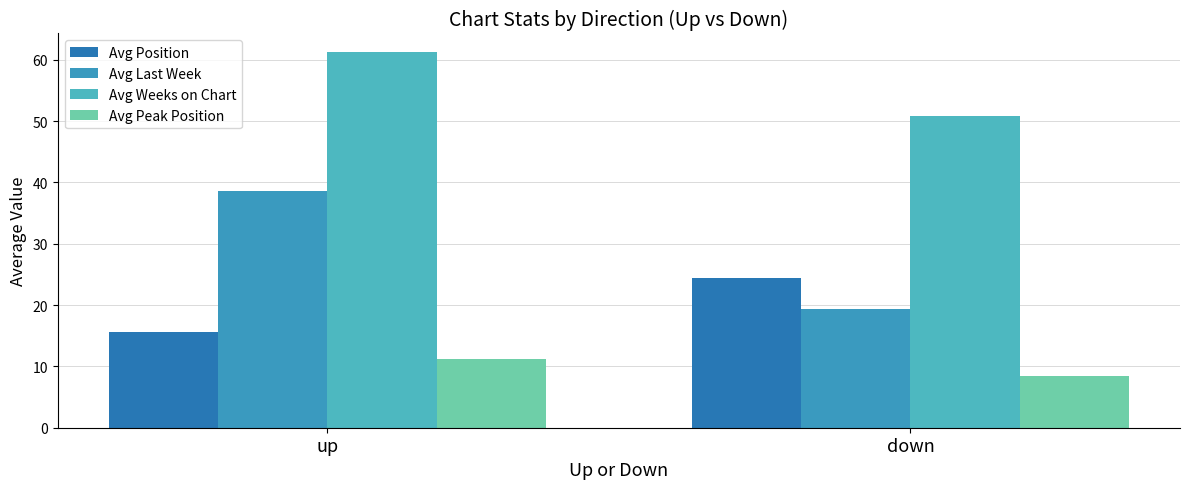

The Avg Peak Position series shows 5.1 at up. True or false?

False